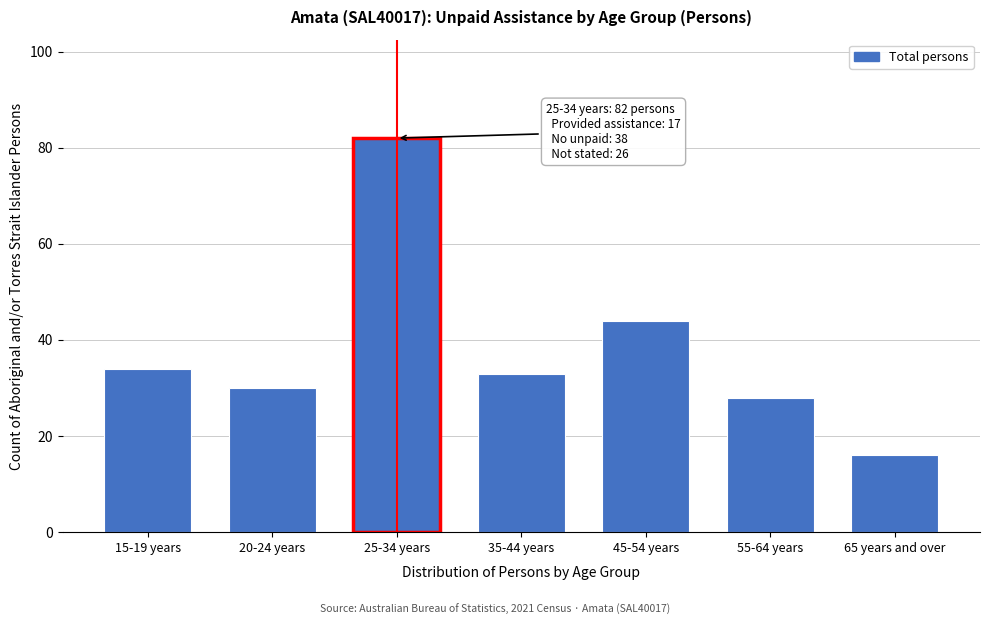

Reading left to right, list all the values displayed in this chart.

15-19 years=34	20-24 years=30	25-34 years=82	35-44 years=33	45-54 years=44	55-64 years=28	65 years and over=16